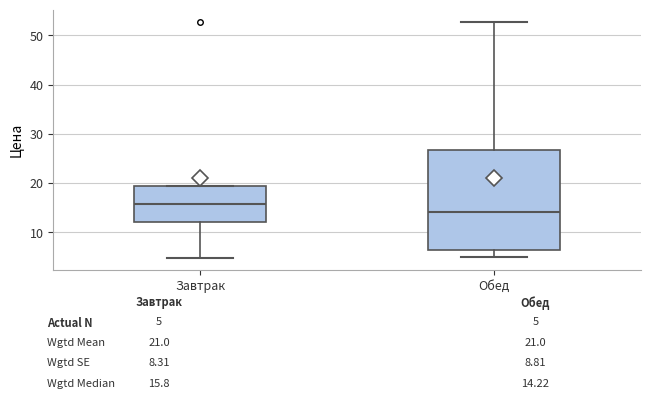

Comparing the boxes themselves (not the whiskers), which one is the tallest?

Обед